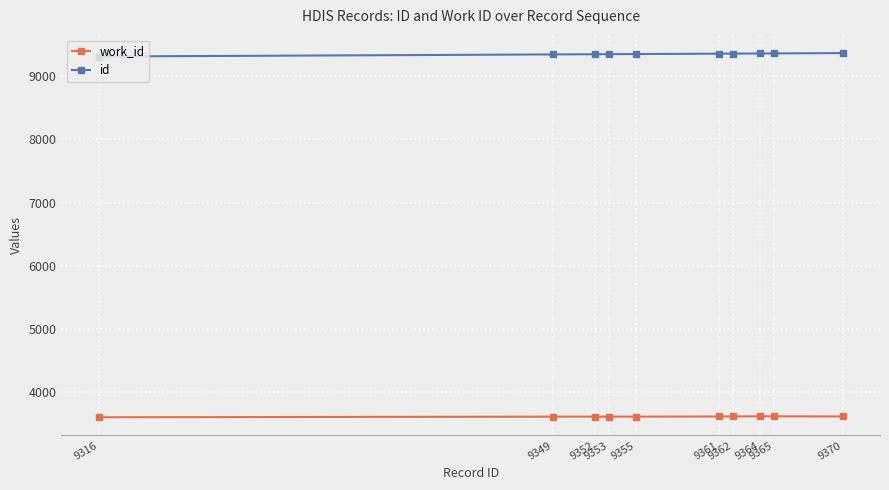

Count the number of categories in the chart.

10